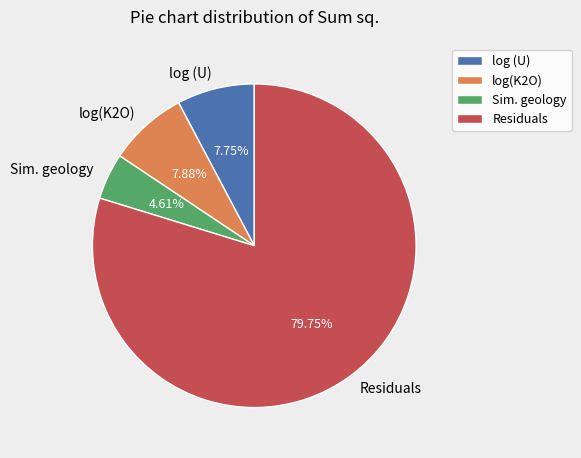

To the nearest percent, what portion does log(K2O) represent?

8%